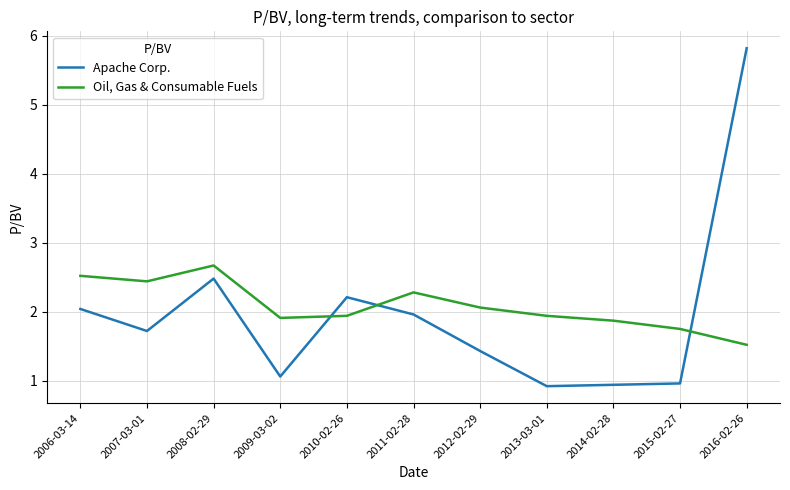

True or false: Oil, Gas & Consumable Fuels has more than 2 points higher than both neighbors.

False